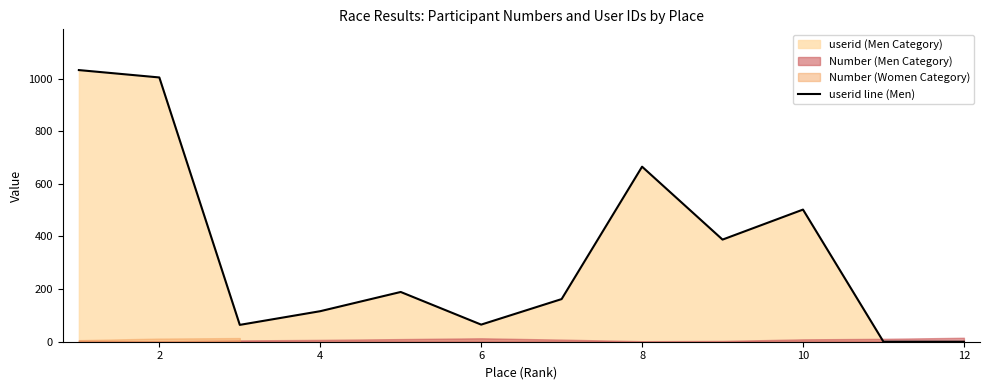

How many data points are less than 189?

6